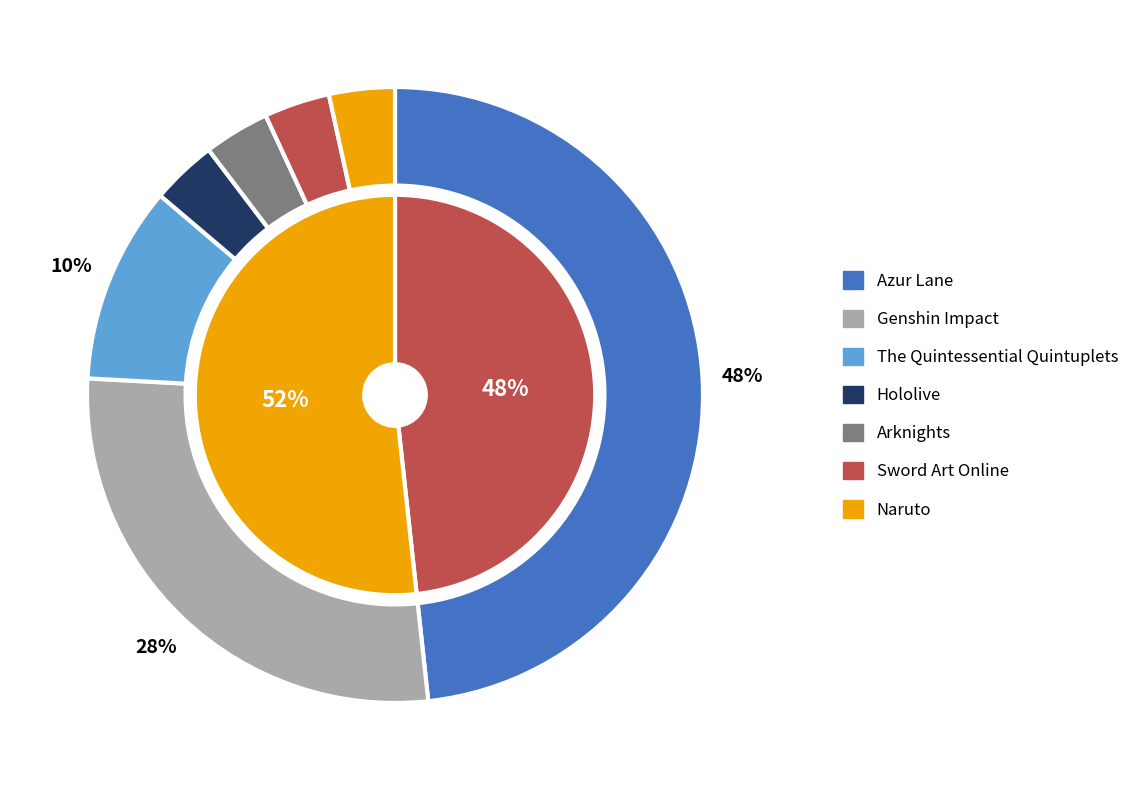

Which slice is the largest?

Azur Lane